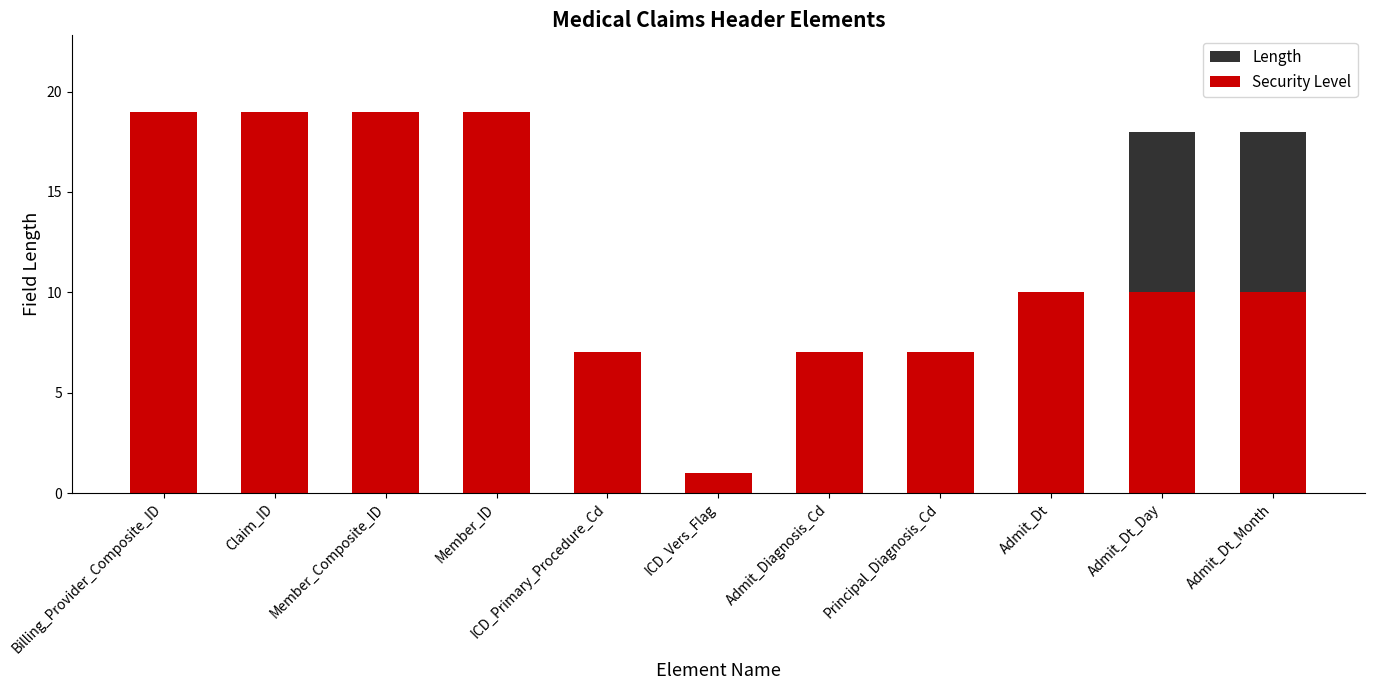

How many bars are there in total?

22